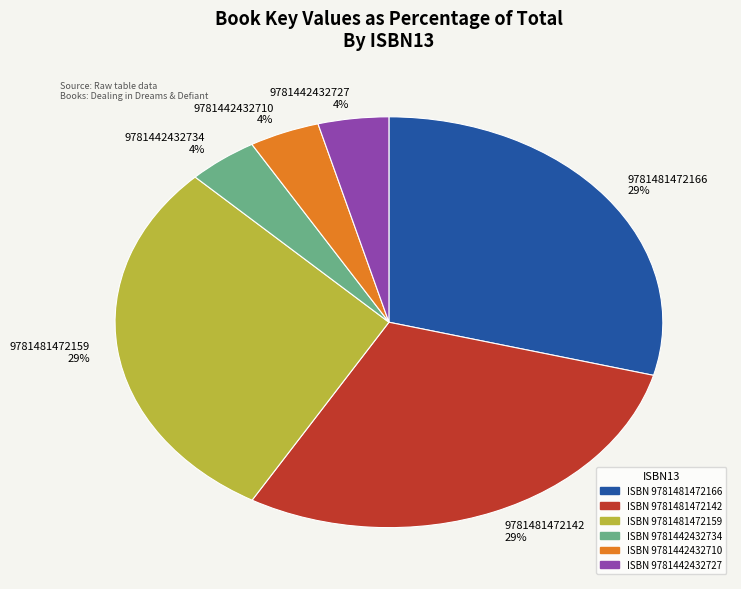

Approximately how many times larger is the value at 9781442432727 4% compared to 9781442432734 4%?

1.0